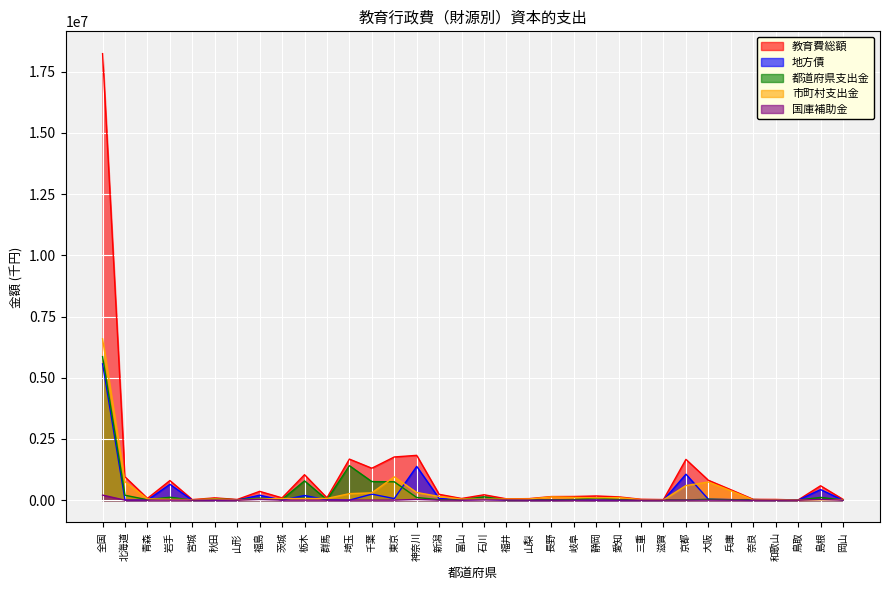

What is the label of the 2nd point from the right?

島根